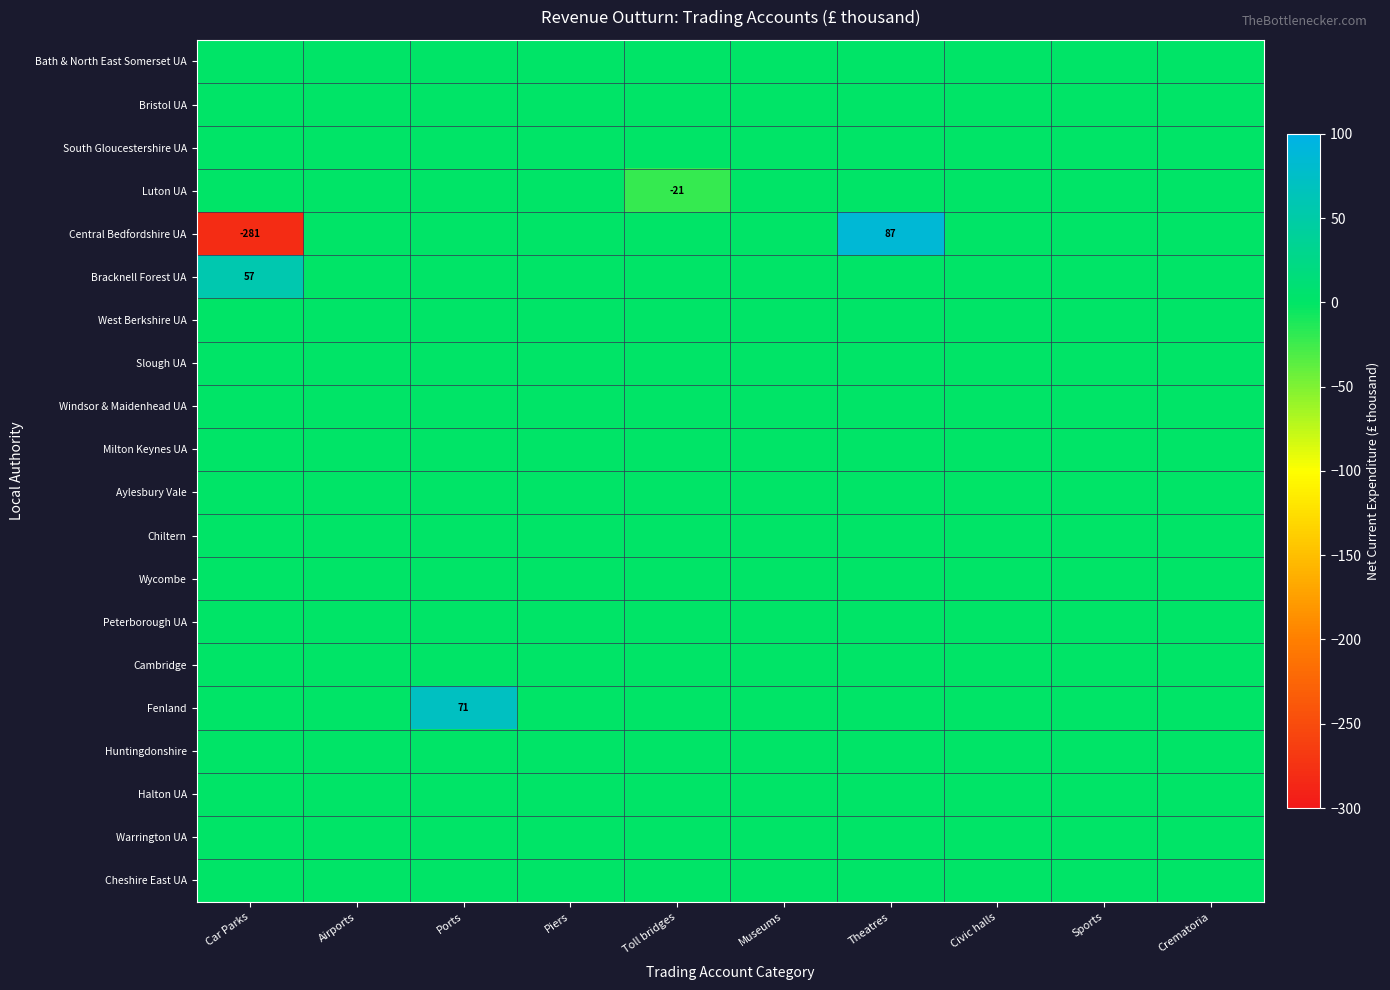

What is the difference between the highest and lowest values at Car Parks?

338